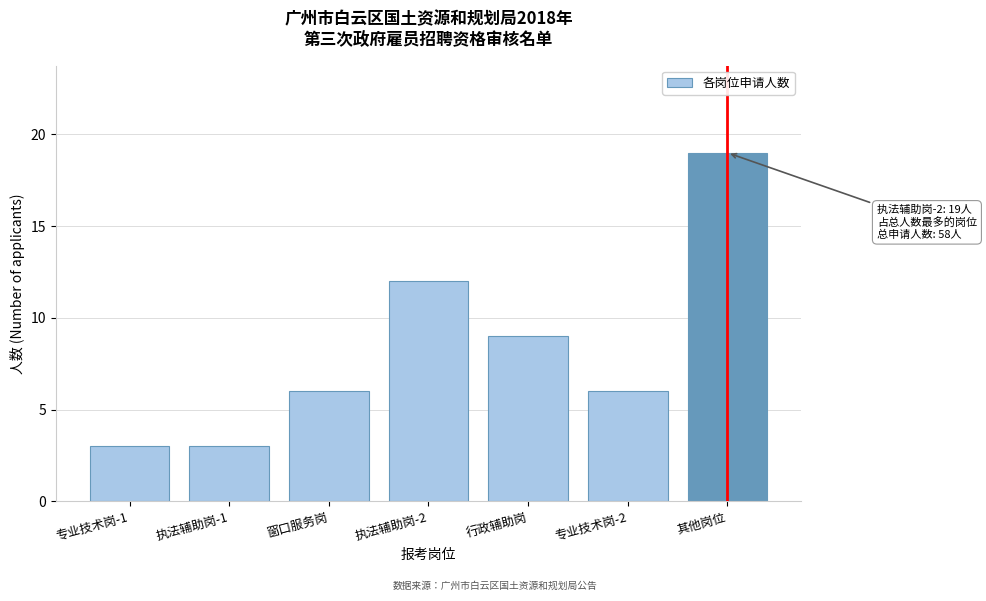

Reading left to right, list all the values displayed in this chart.

专业技术岗-1=3	执法辅助岗-1=3	窗口服务岗=6	执法辅助岗-2=12	行政辅助岗=9	专业技术岗-2=6	其他岗位=19